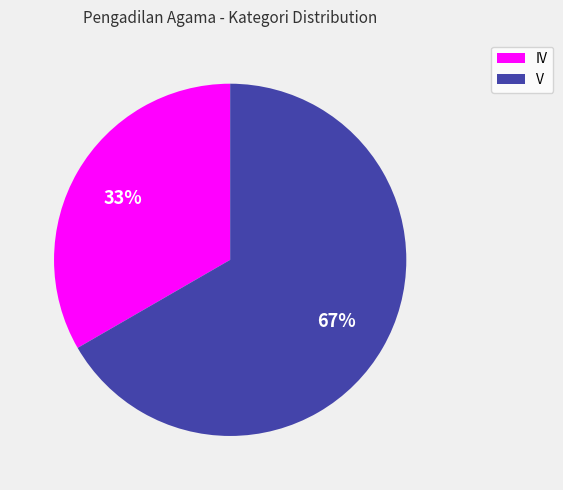

Do IV and V together represent more than half of the pie?

Yes